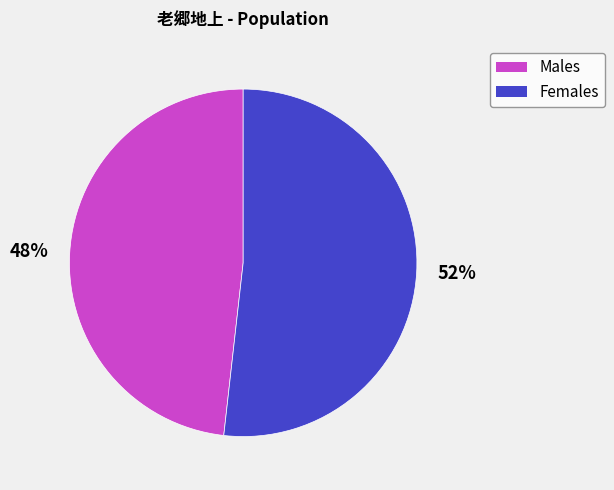

Do 52% and 48% together represent more than half of the pie?

Yes